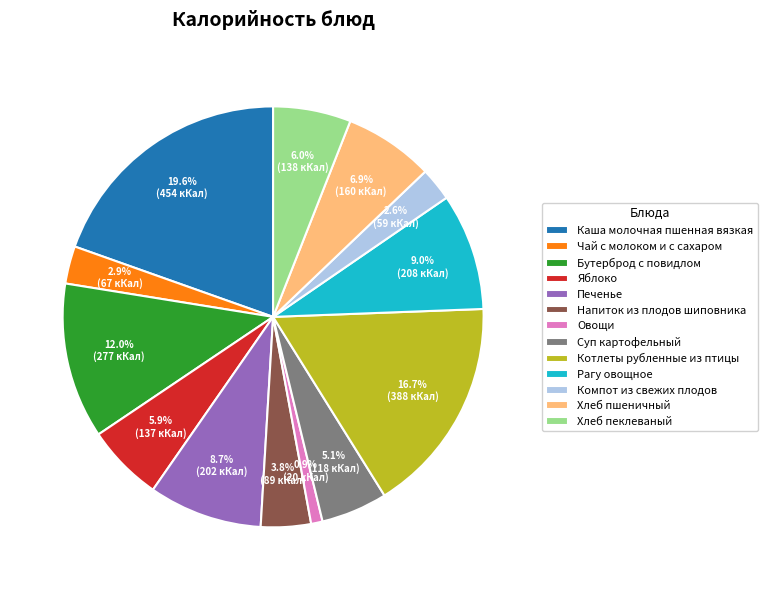

To the nearest percent, what percentage of the pie is Овощи?

1%